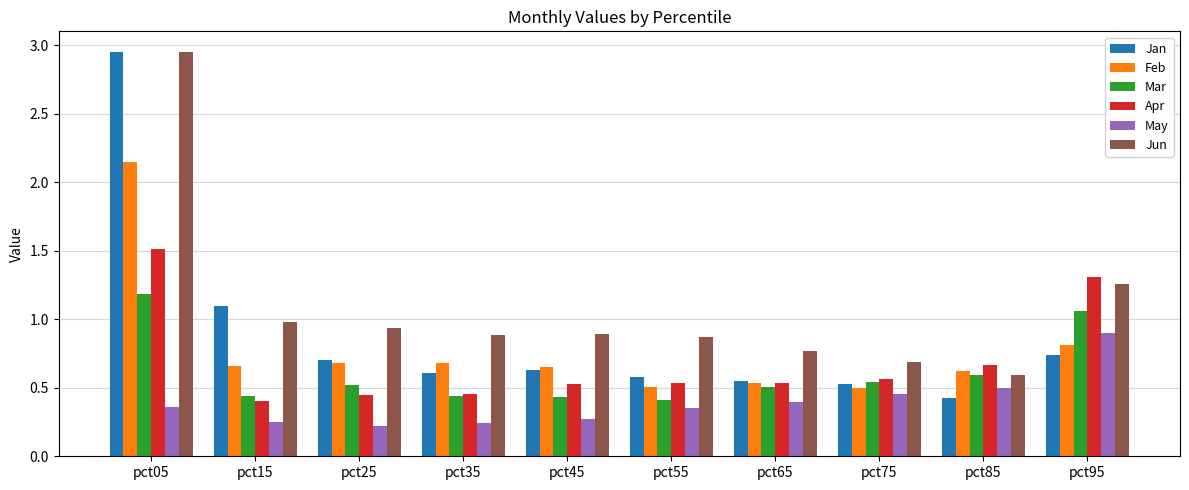

Which series has the widest spread of values?

Jan